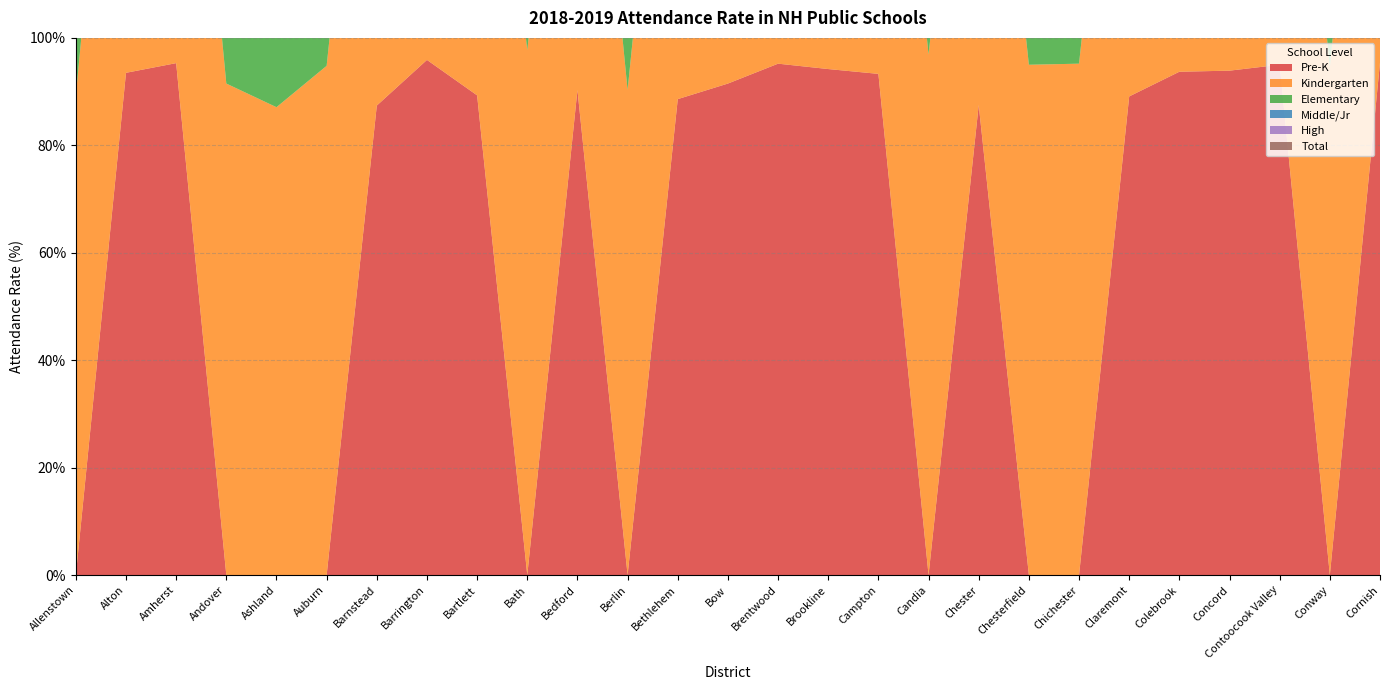

Reading right to left, extract all data points from this chart.

Pre-K: Cornish=95.4	Conway=0.0	Contoocook Valley=95.0	Concord=93.9	Colebrook=93.7	Claremont=89.1	Chichester=0.0	Chesterfield=0.0	Chester=87.5	Candia=0.0	Campton=93.3	Brookline=94.2	Brentwood=95.2	Bow=91.5	Bethlehem=88.6	Berlin=0.0	Bedford=90.3	Bath=0.0	Bartlett=89.3	Barrington=95.9	Barnstead=87.4	Auburn=0.0	Ashland=0.0	Andover=0.0	Amherst=95.3	Alton=93.5	Allenstown=0.0
Kindergarten: Cornish=95.2	Conway=94.5	Contoocook Valley=95.2	Concord=94.3	Colebrook=93.8	Claremont=93.2	Chichester=95.2	Chesterfield=95.0	Chester=95.6	Candia=96.9	Campton=95.9	Brookline=94.6	Brentwood=95.2	Bow=95.2	Bethlehem=93.5	Berlin=90.3	Bedford=95.0	Bath=97.7	Bartlett=93.4	Barrington=95.0	Barnstead=95.9	Auburn=94.8	Ashland=87.1	Andover=91.5	Amherst=94.4	Alton=94.0	Allenstown=89.3
Elementary: Cornish=94.8	Conway=94.7	Contoocook Valley=95.7	Concord=95.5	Colebrook=94.5	Claremont=93.5	Chichester=95.4	Chesterfield=94.2	Chester=95.1	Candia=95.6	Campton=94.8	Brookline=95.8	Brentwood=96.1	Bow=95.7	Bethlehem=94.7	Berlin=93.8	Bedford=96.0	Bath=96.3	Bartlett=93.3	Barrington=95.5	Barnstead=95.4	Auburn=95.7	Ashland=92.3	Andover=92.2	Amherst=96.1	Alton=95.1	Allenstown=92.9
Middle/Jr: Cornish=0.0	Conway=93.0	Contoocook Valley=94.4	Concord=93.3	Colebrook=0.0	Claremont=92.9	Chichester=0.0	Chesterfield=0.0	Chester=0.0	Candia=0.0	Campton=0.0	Brookline=0.0	Brentwood=0.0	Bow=95.5	Bethlehem=0.0	Berlin=93.5	Bedford=95.6	Bath=0.0	Bartlett=0.0	Barrington=95.4	Barnstead=0.0	Auburn=0.0	Ashland=0.0	Andover=0.0	Amherst=95.3	Alton=0.0	Allenstown=0.0
High: Cornish=0.0	Conway=92.4	Contoocook Valley=91.6	Concord=93.9	Colebrook=93.8	Claremont=91.3	Chichester=0.0	Chesterfield=0.0	Chester=0.0	Candia=0.0	Campton=0.0	Brookline=0.0	Brentwood=0.0	Bow=95.0	Bethlehem=0.0	Berlin=92.2	Bedford=95.0	Bath=0.0	Bartlett=0.0	Barrington=0.0	Barnstead=0.0	Auburn=0.0	Ashland=0.0	Andover=0.0	Amherst=0.0	Alton=0.0	Allenstown=0.0
Total: Cornish=94.8	Conway=93.4	Contoocook Valley=93.9	Concord=94.4	Colebrook=94.2	Claremont=92.6	Chichester=95.4	Chesterfield=94.2	Chester=95.1	Candia=95.7	Campton=94.9	Brookline=95.7	Brentwood=95.9	Bow=95.3	Bethlehem=94.0	Berlin=93.0	Bedford=95.5	Bath=96.5	Bartlett=92.8	Barrington=95.4	Barnstead=95.3	Auburn=95.6	Ashland=91.4	Andover=92.2	Amherst=95.6	Alton=94.9	Allenstown=92.6